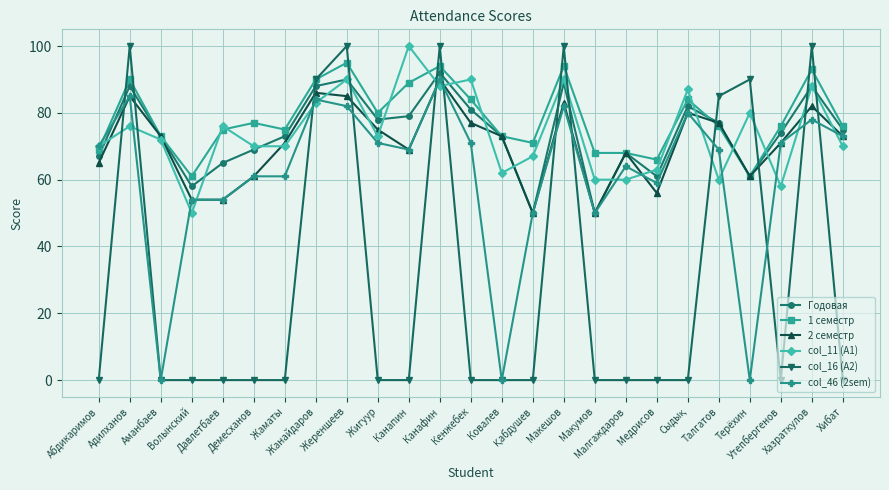

What is the label of the 10th point from the left?

Жигуур